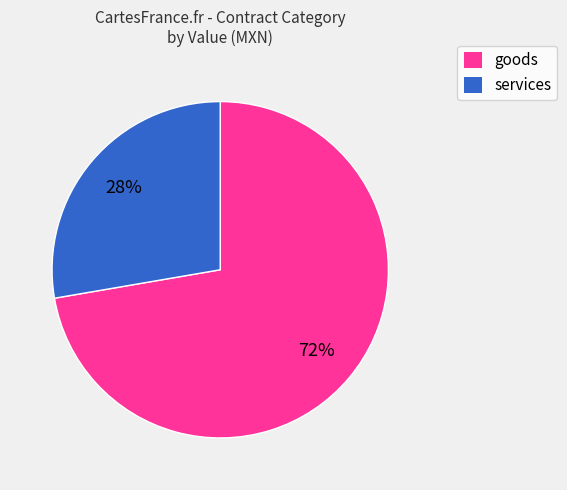

To the nearest percent, what percentage of the pie is services?

28%